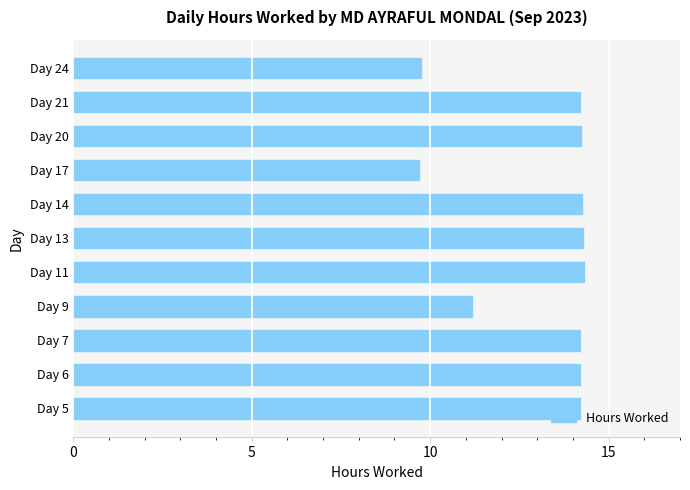

What is the difference between the values at Day 24 and Day 13?

4.5